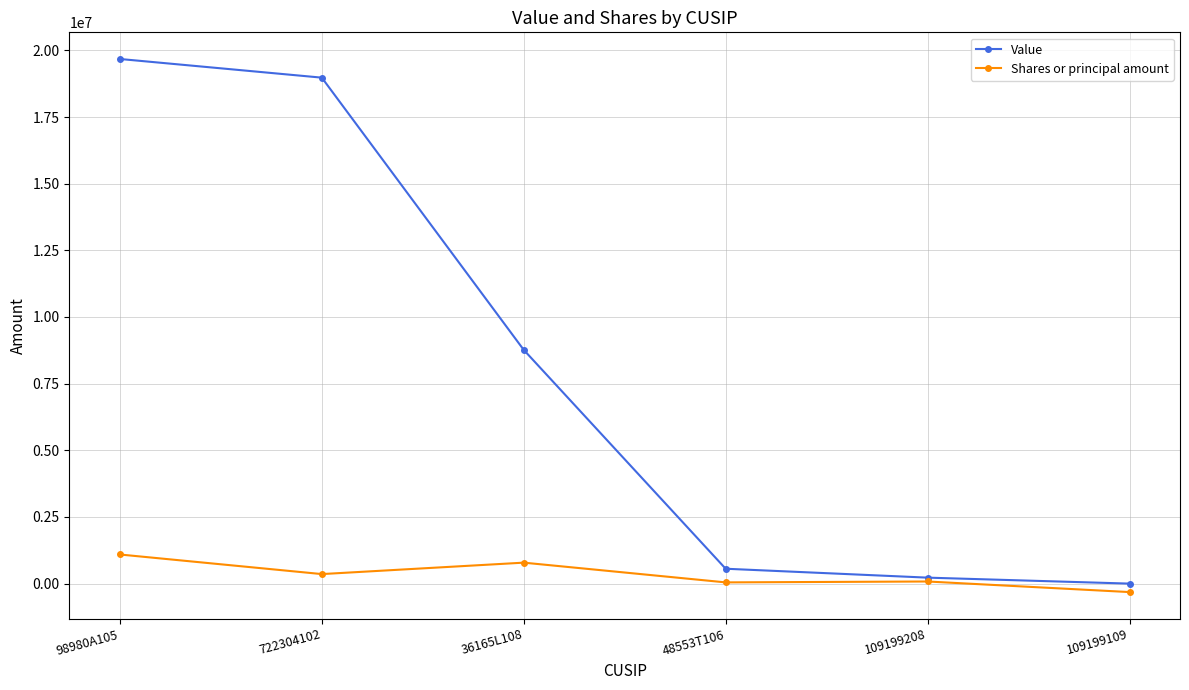

Which series has the largest range (max minus min)?

Value